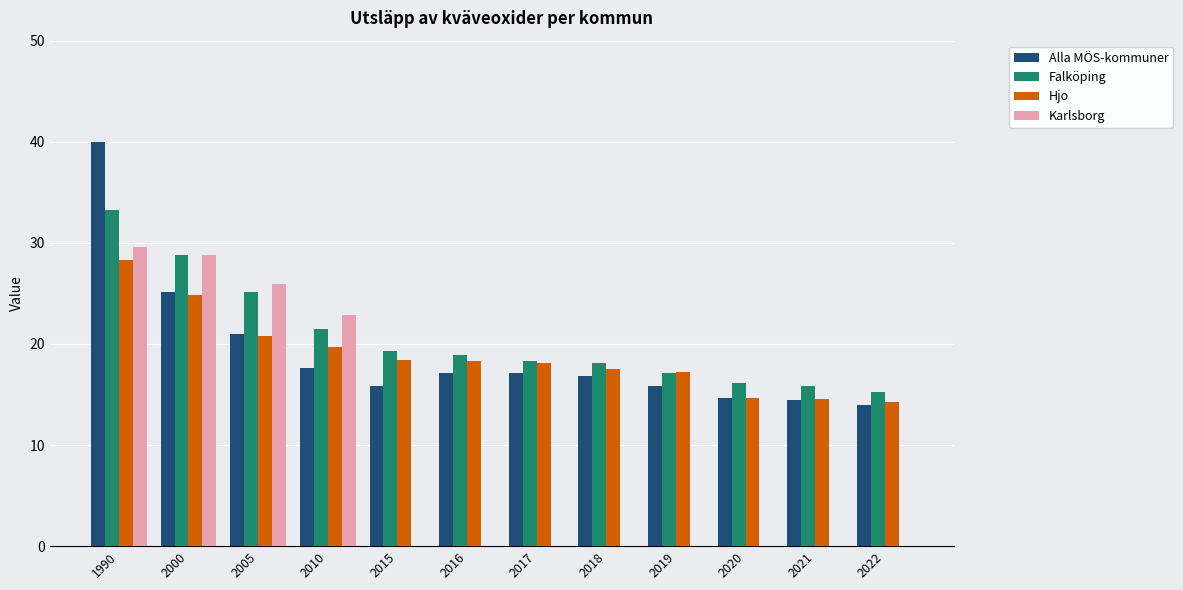

What is the sum of all Alla MÖS-kommuner values?

229.6